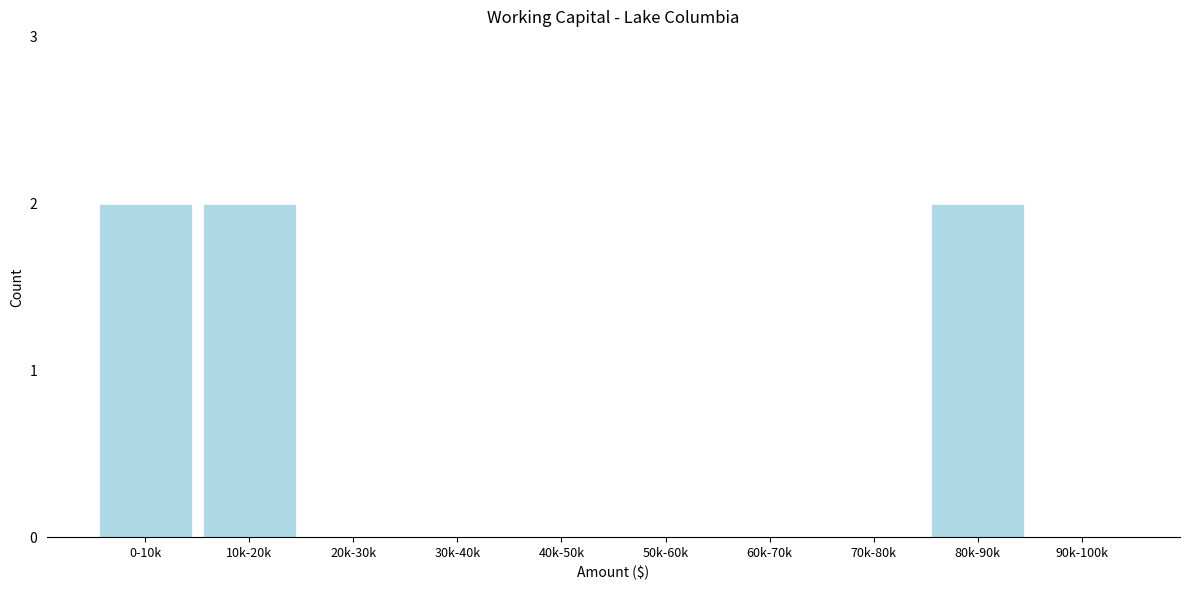

Reading left to right, extract all data points from this chart.

0-10k=2	10k-20k=2	20k-30k=0	30k-40k=0	40k-50k=0	50k-60k=0	60k-70k=0	70k-80k=0	80k-90k=2	90k-100k=0